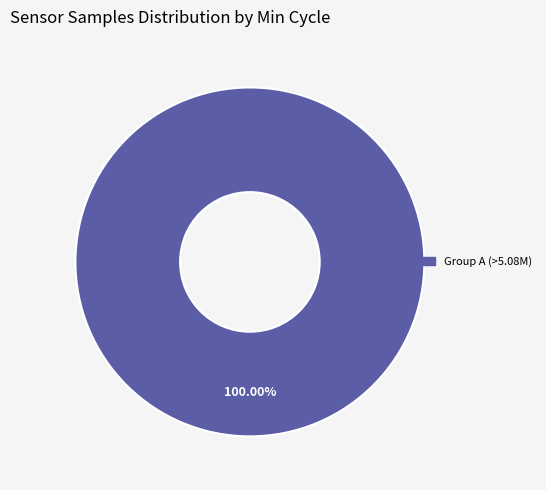

Does any single category account for the majority?

Yes